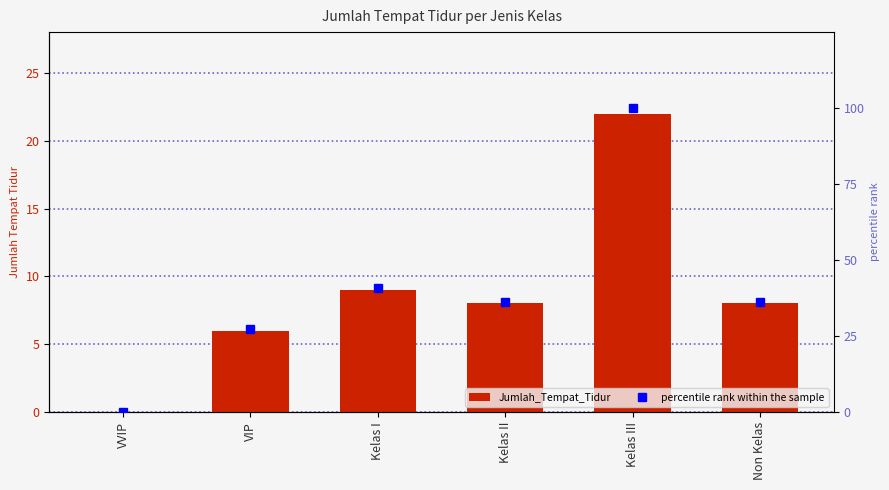

Between Kelas I and Non Kelas, which series saw the biggest shift?

percentile rank within the sample